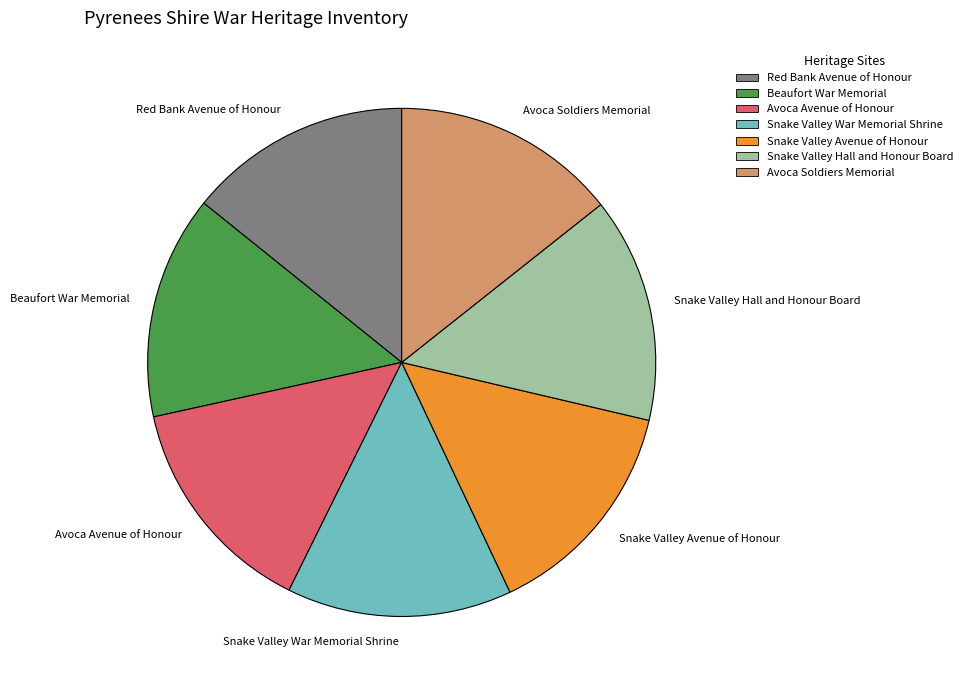

Is there a majority slice in this chart?

No